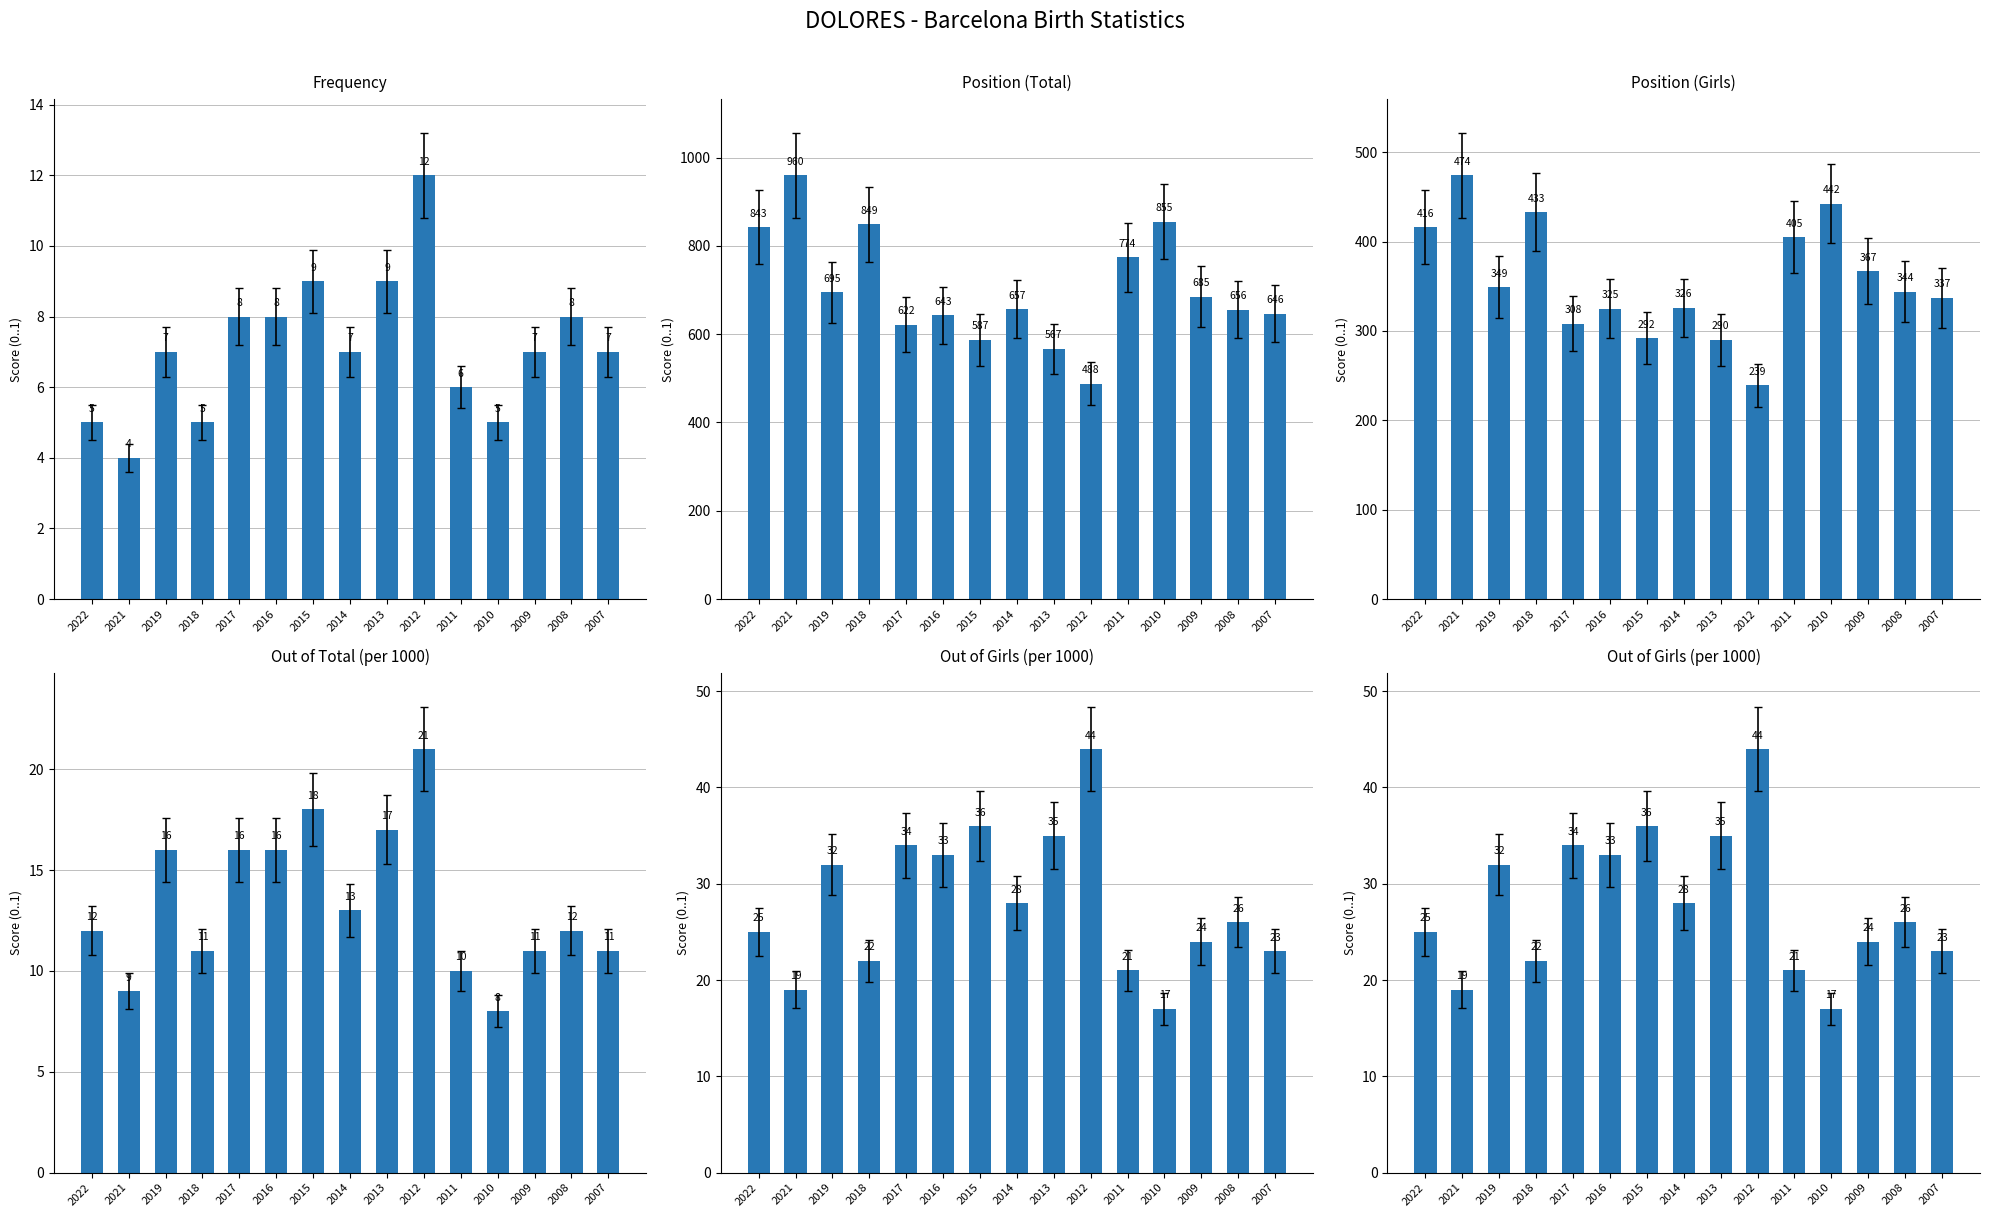

True or false: Position. Girls has a value of 587 at 2007.

False